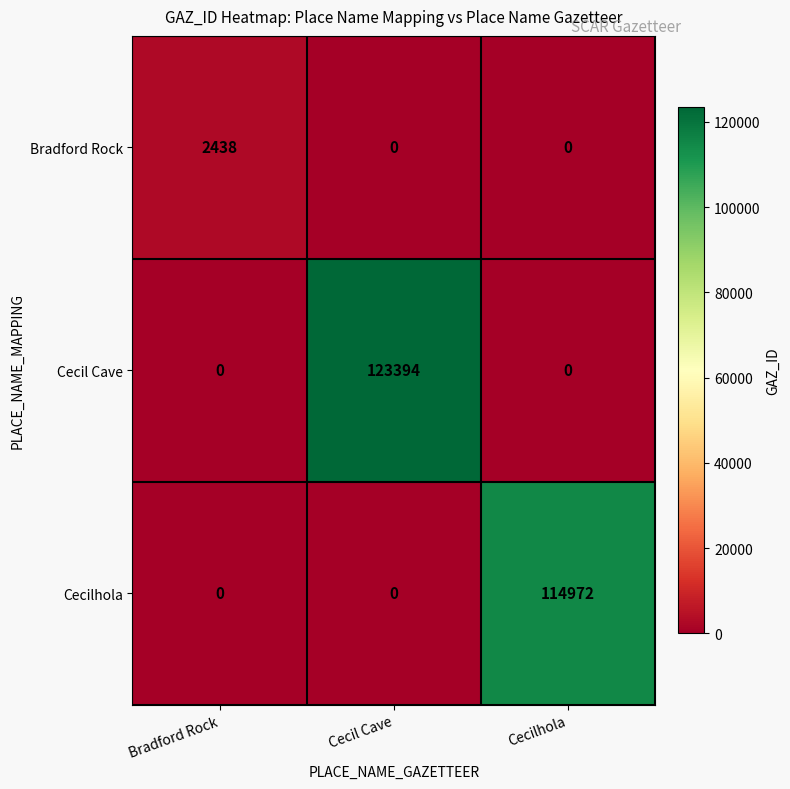

What is the total value across all series at Cecil Cave?

123394